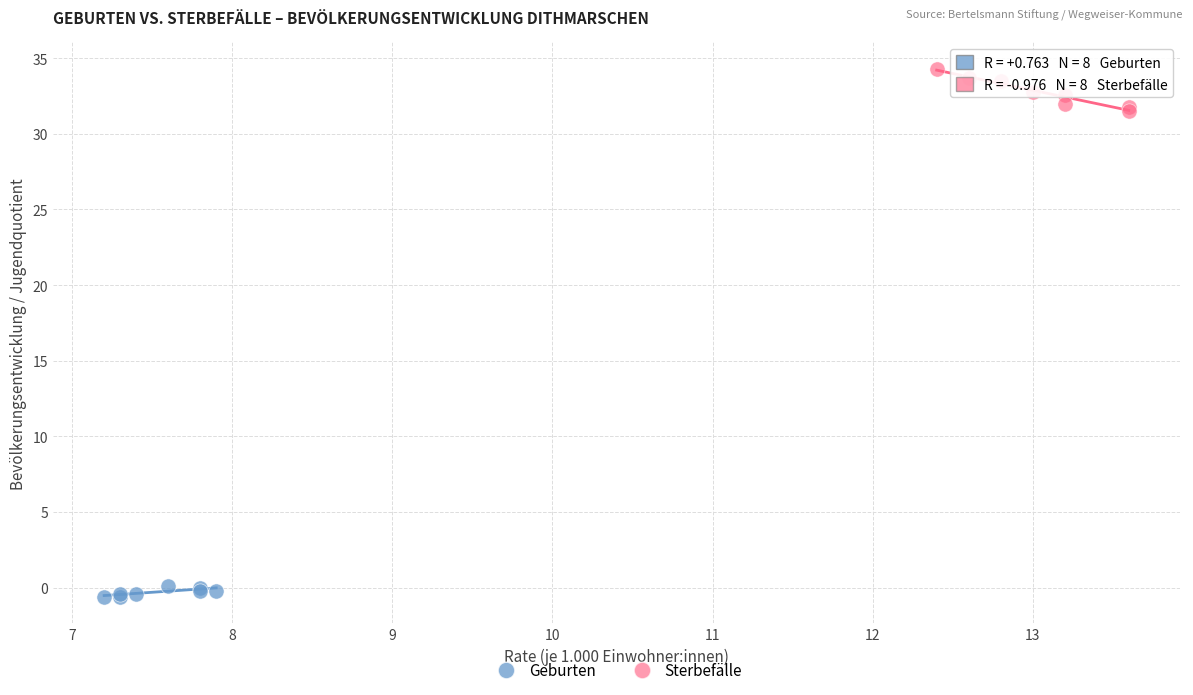

Which series has the largest Y range (max minus min)?

Sterbefälle